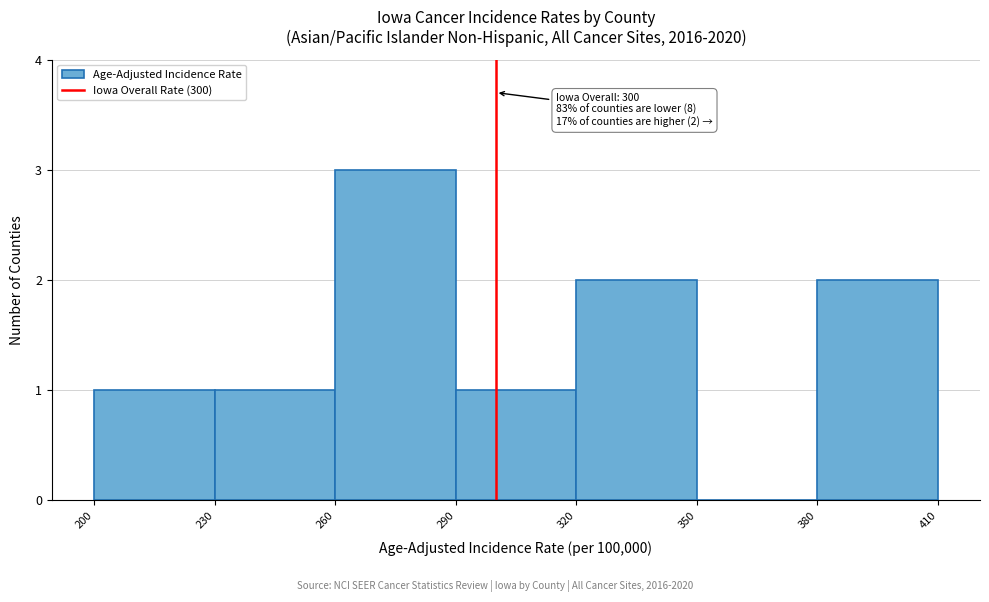

Which range on the x-axis has the tallest bar?

260 to 290